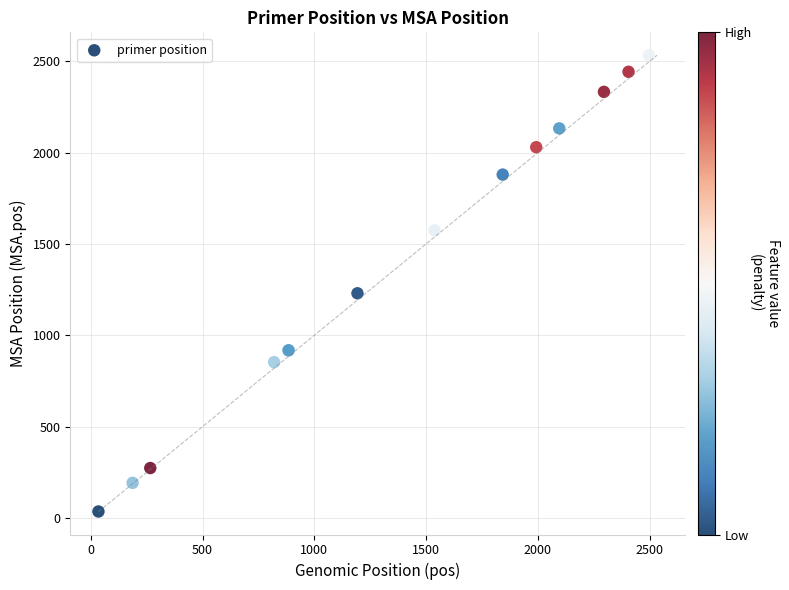

What Y value in the scatter plot is closest to 1284?

1230